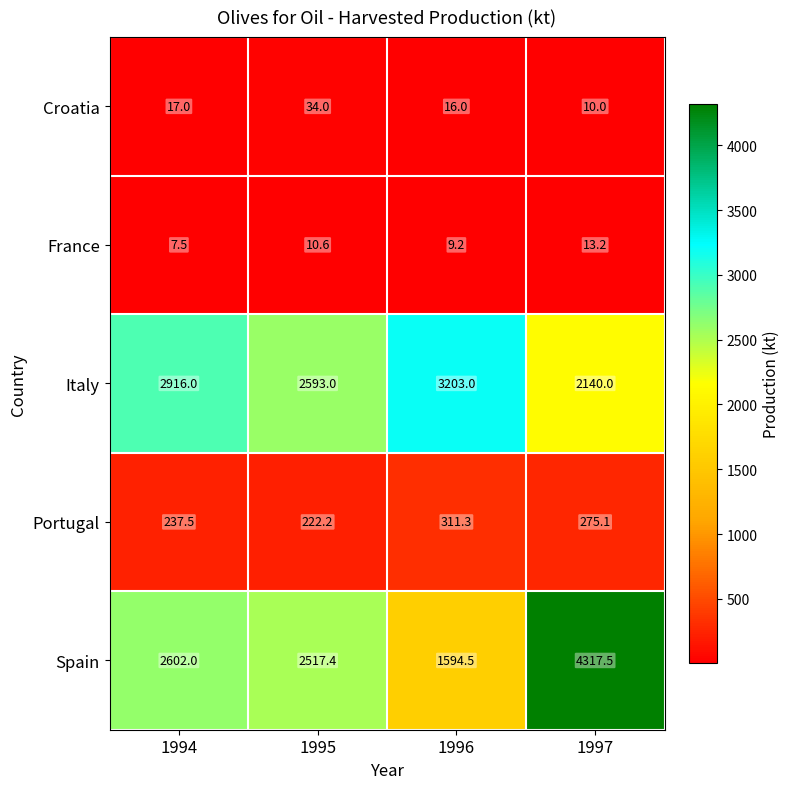

Which series has the largest total across all categories?

Spain